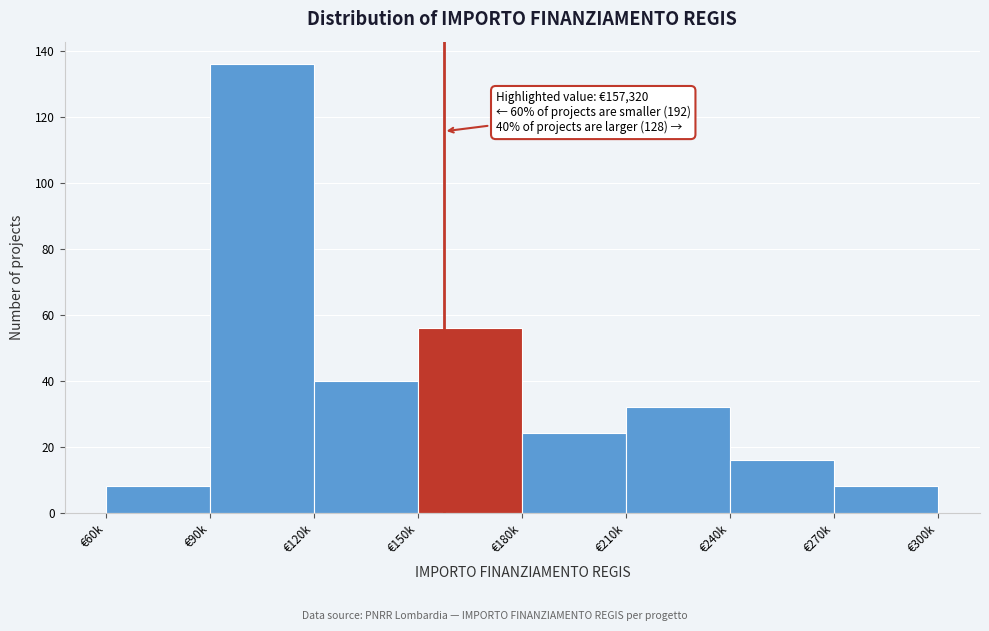

Reading right to left, transcribe all the data shown in this chart.

€270k=8	€240k=16	€210k=32	€180k=24	€150k=56	€120k=40	€90k=136	€60k=8